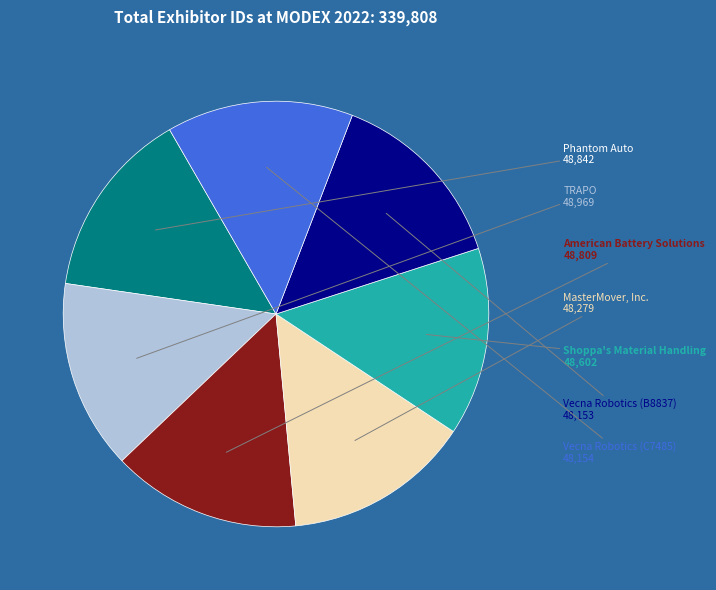

Is there a majority slice in this chart?

No